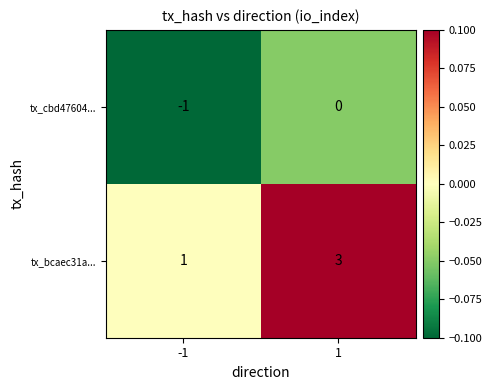

Rank the series by their average value, from highest to lowest.

tx_bcaec31a..., tx_cbd47604...